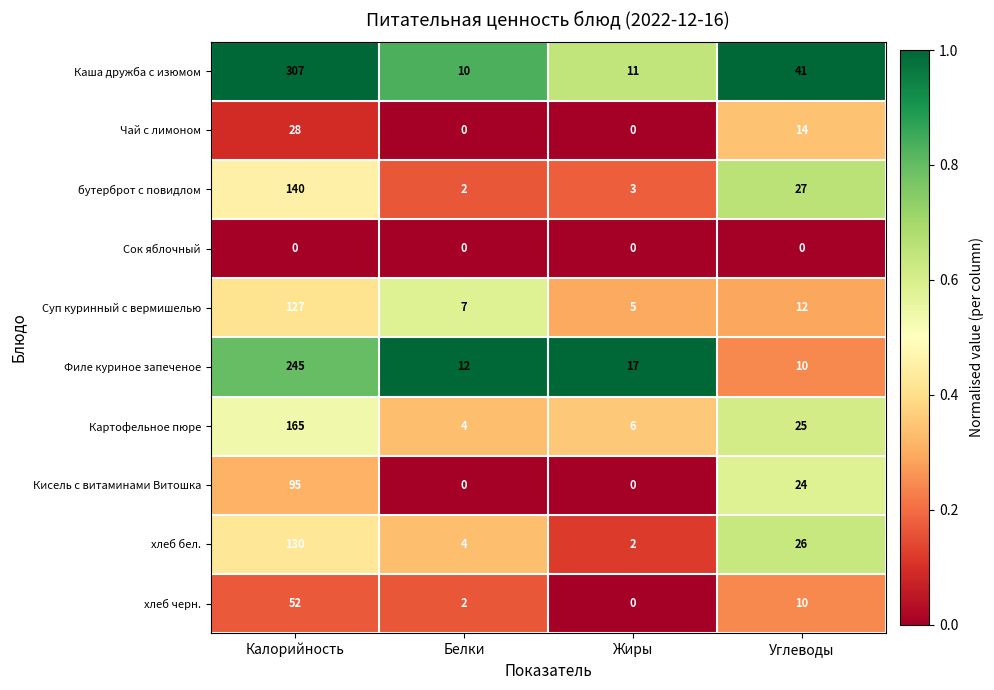

Rank the categories by хлеб бел. value from lowest to highest.

Жиры, Белки, Углеводы, Калорийность